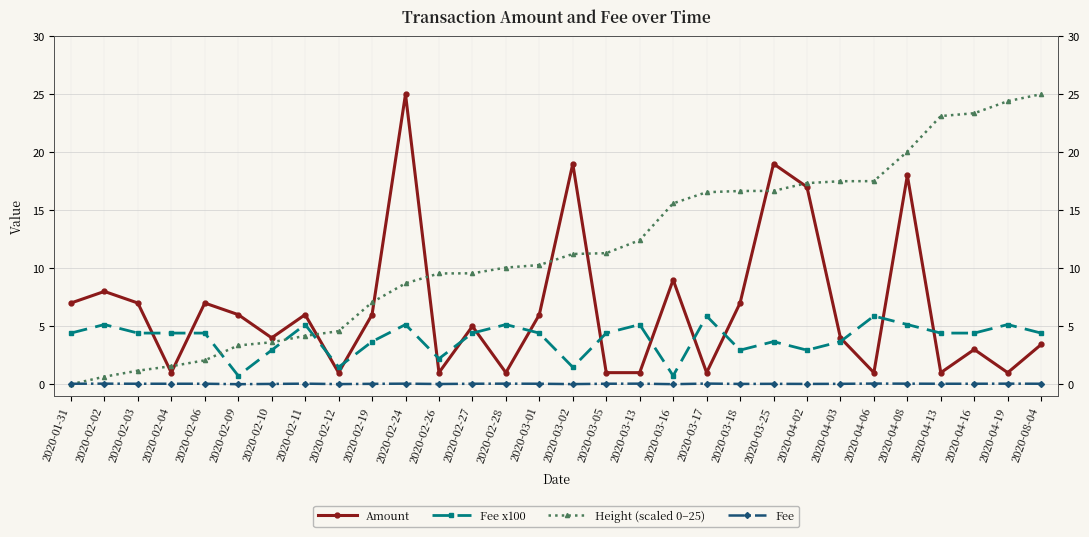

True or false: Amount has more than 2 points higher than both neighbors.

True